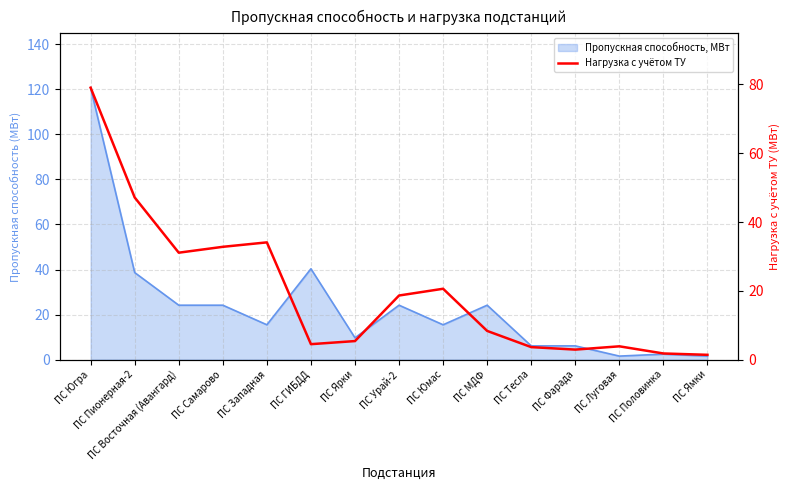

List the labels in order of value, largest first.

ПС Югра, ПС Пионерная-2, ПС Западная, ПС Самарово, ПС Восточная (Авангард), ПС Юмас, ПС Урай-2, ПС МДФ, ПС Ярки, ПС ГИБДД, ПС Луговая, ПС Тесла, ПС Фарада, ПС Половинка, ПС Ямки